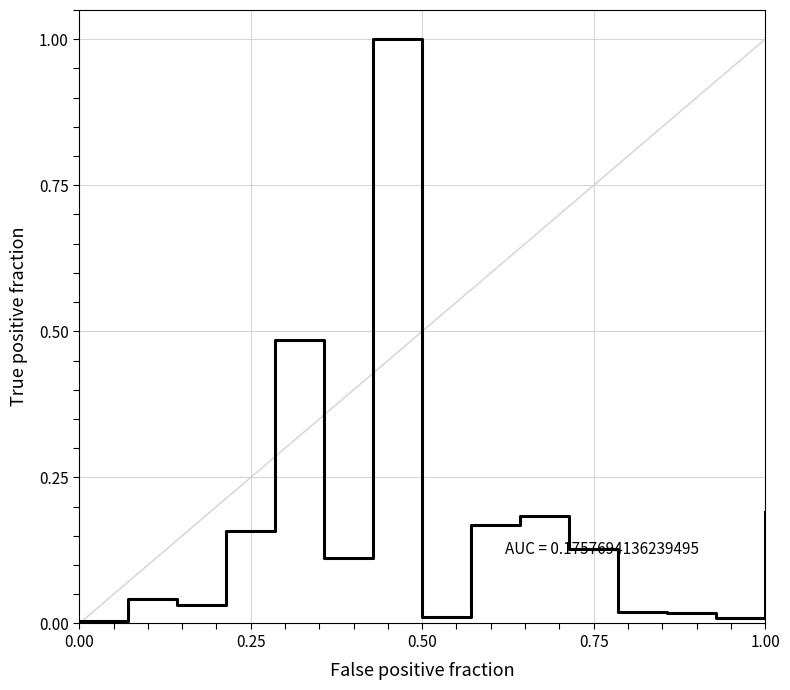

What is the greatest value displayed?

1.0